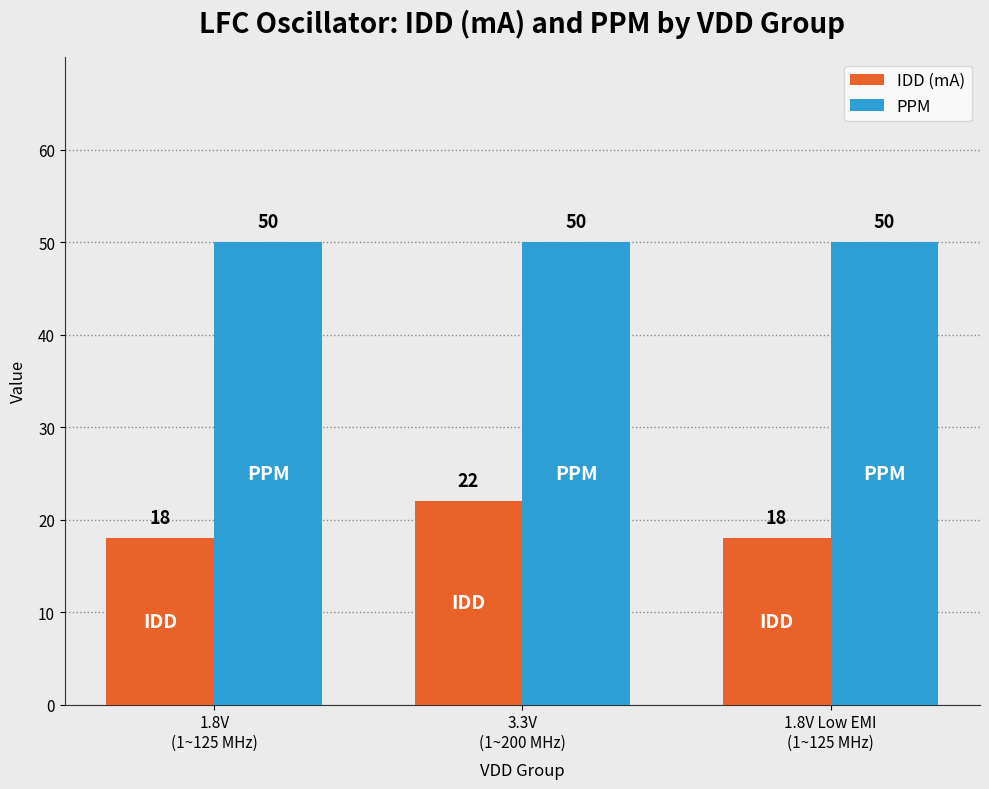

How many values in the IDD (mA) series exceed 18?

1